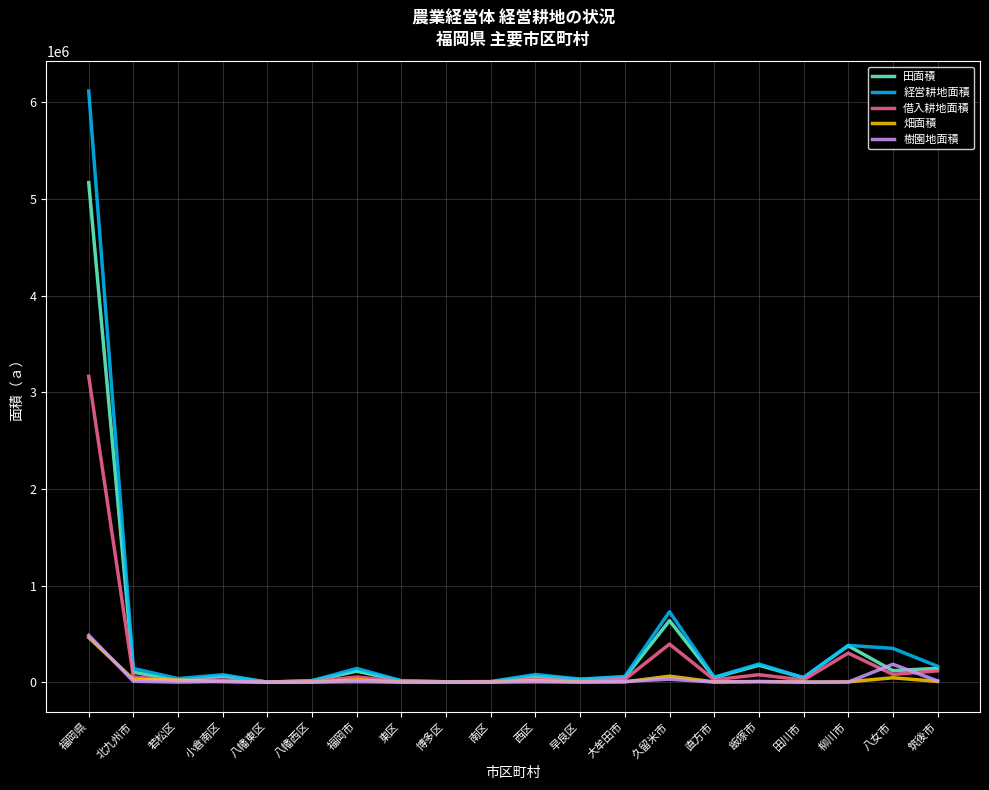

What is the spread (max minus min) of values at 筑後市?

156771